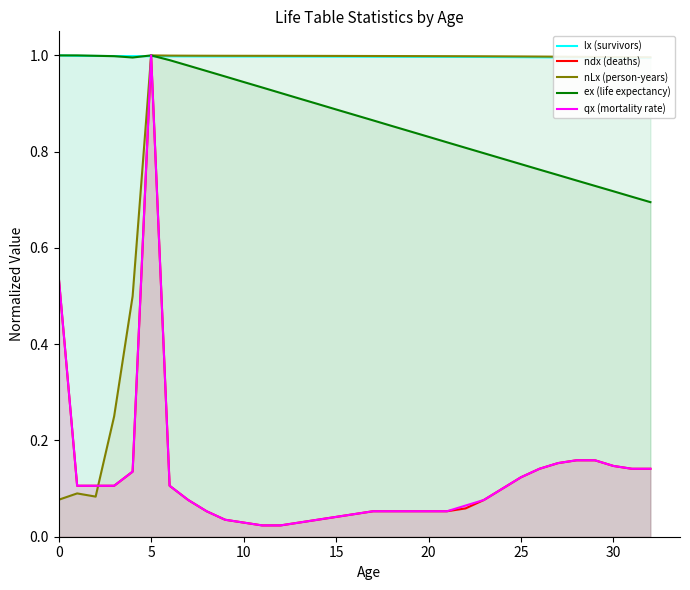

The value of lx (survivors) at 27 is 1.0. True or false?

True